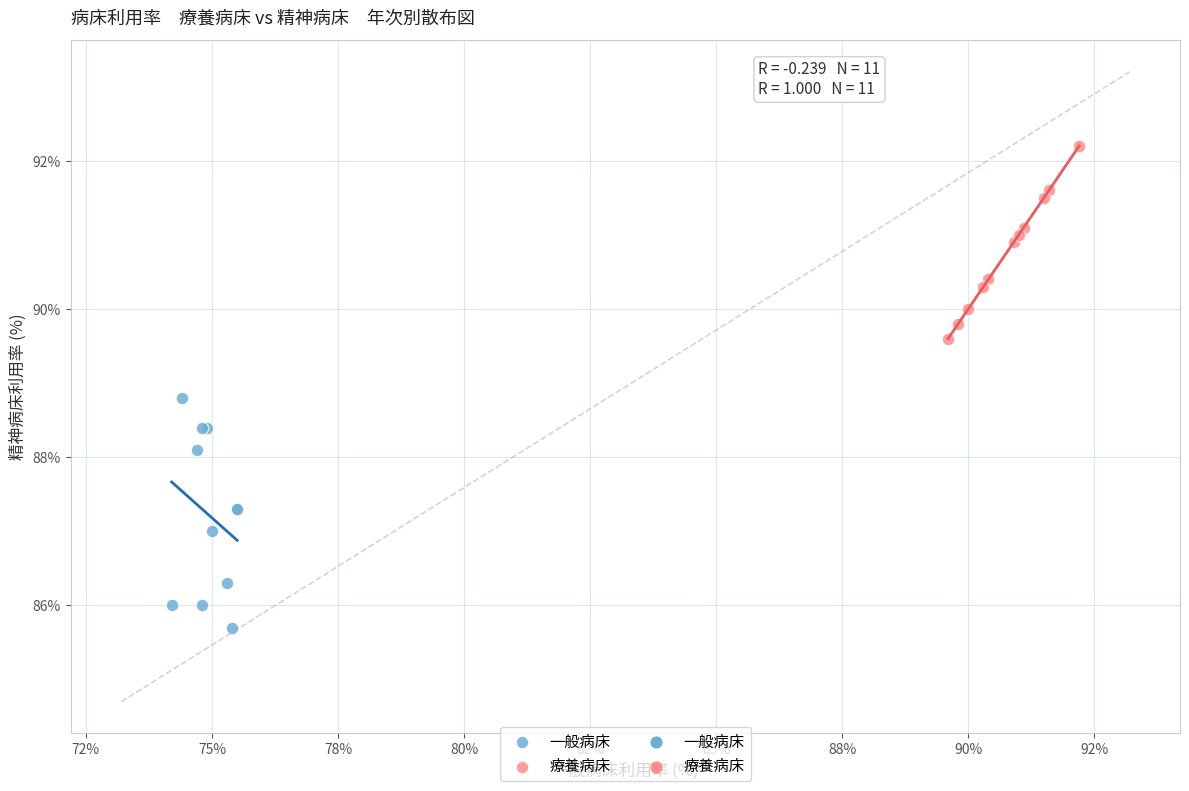

Which series reaches the maximum Y coordinate?

療養病床